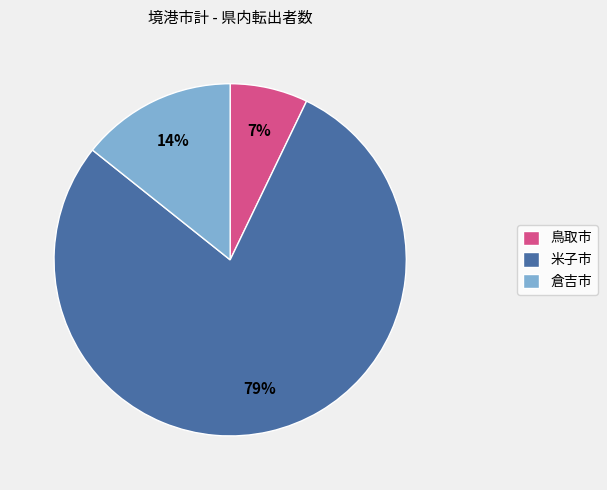

How many segments does this pie chart have?

3